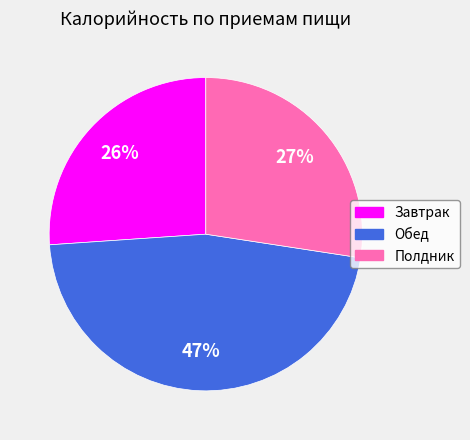

True or false: Обед accounts for 35% of the total.

False